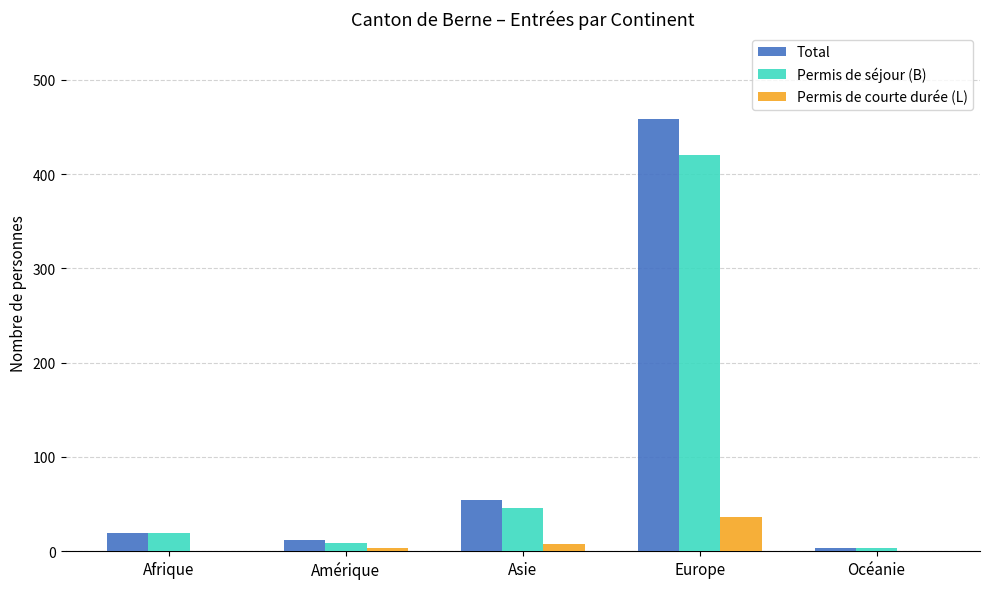

What value does the Total series have at Afrique?

19